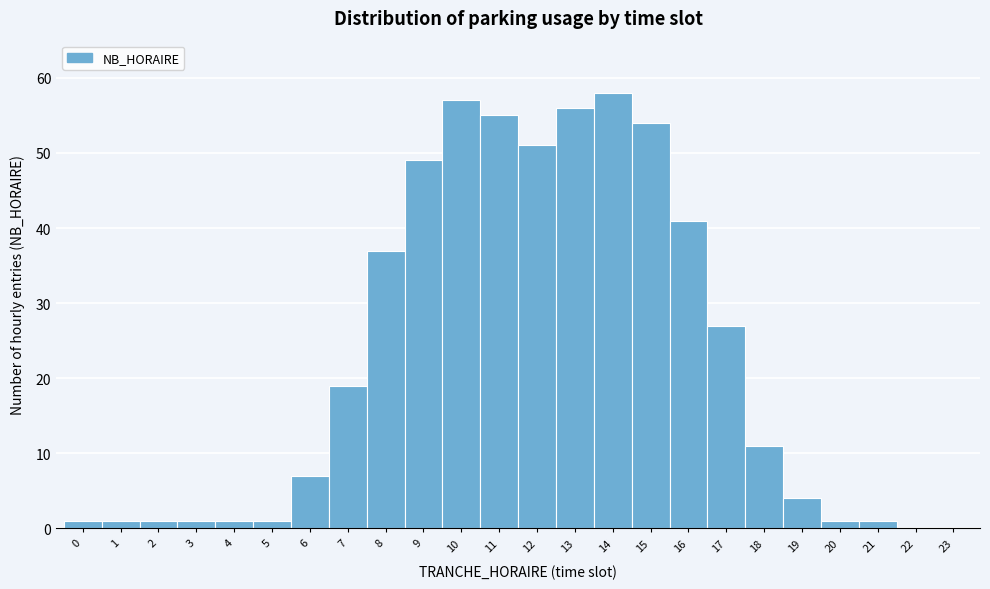

Which range on the x-axis has the tallest bar?

13.5 to 14.5